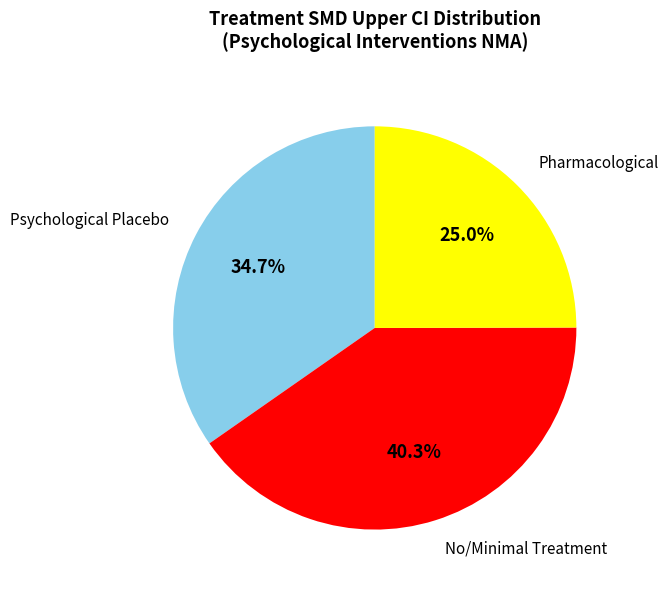

Rank the categories by value from highest to lowest.

No/Minimal Treatment, Psychological Placebo, Pharmacological